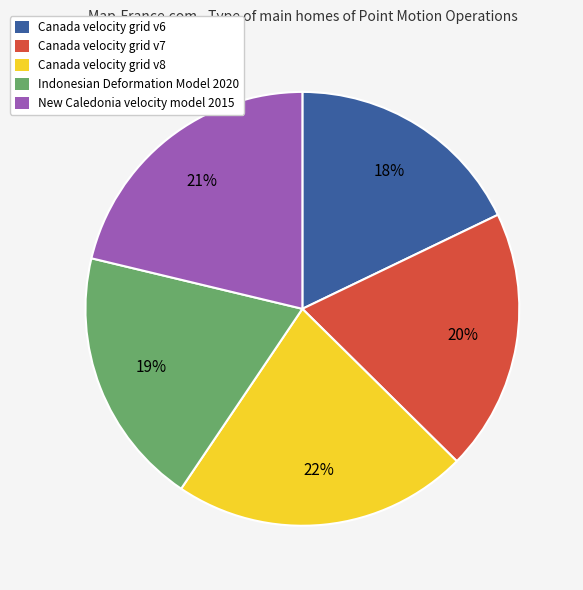

Which slice is the smallest?

Canada velocity grid v6